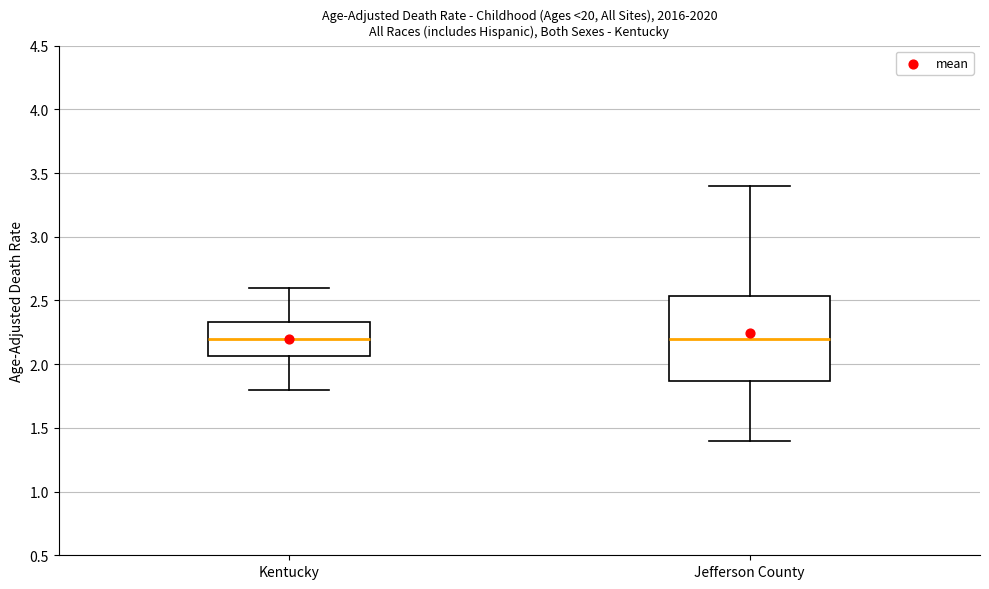

Where does the lower whisker of the box for Jefferson County end on the y-axis? The values are not printed on the chart, so give them approximately, as read against the axis.

1.40